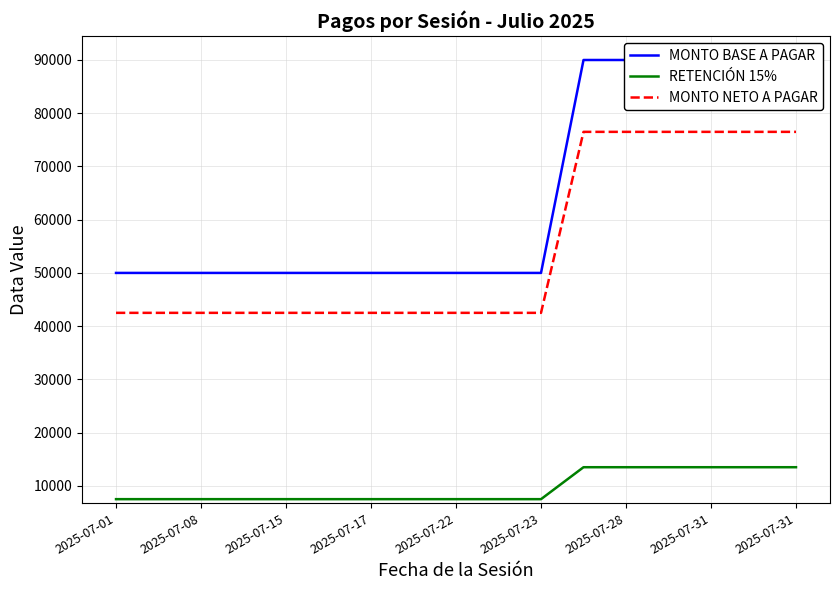

How many data points does each series have?

17